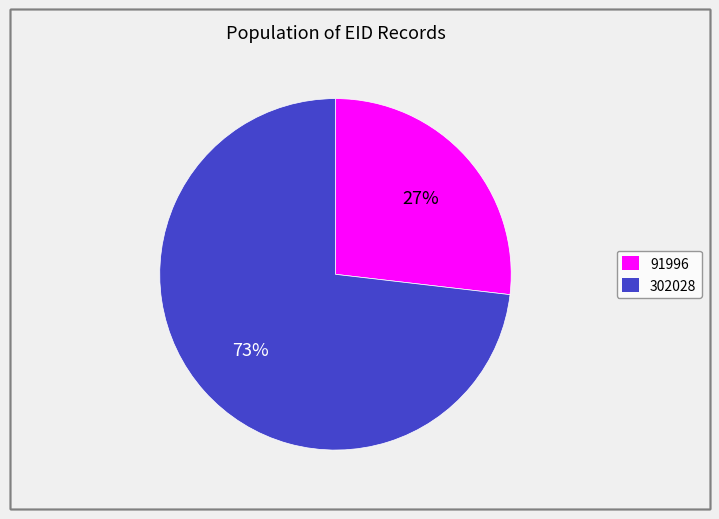

The 302028 slice represents 73% of the pie. True or false?

True